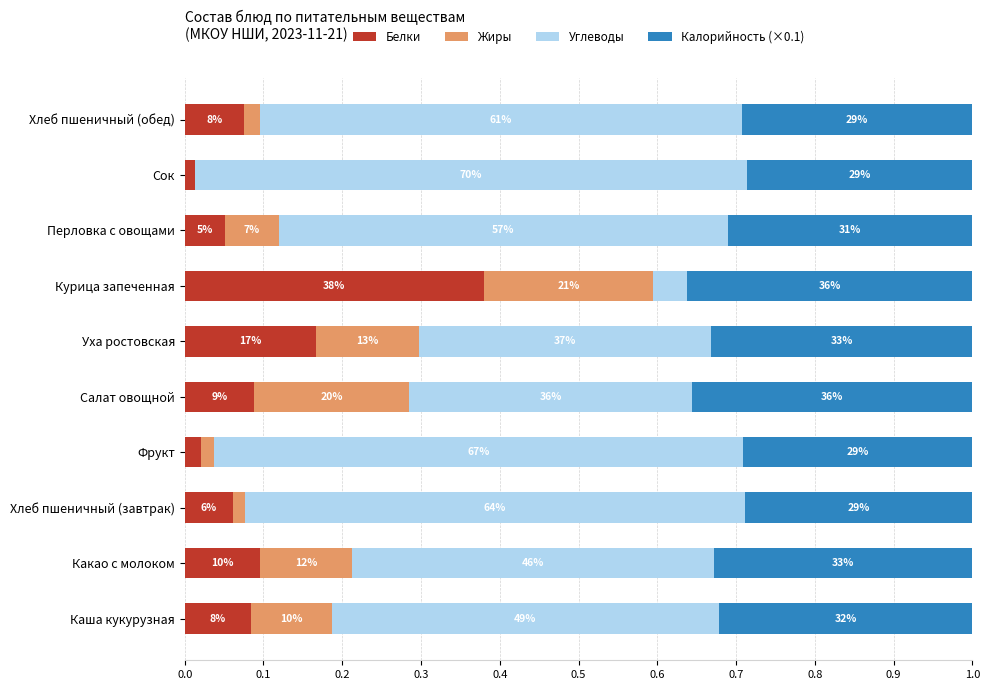

What are all the series names shown in the legend?

Белки, Жиры, Углеводы, Калорийность (×0.1)